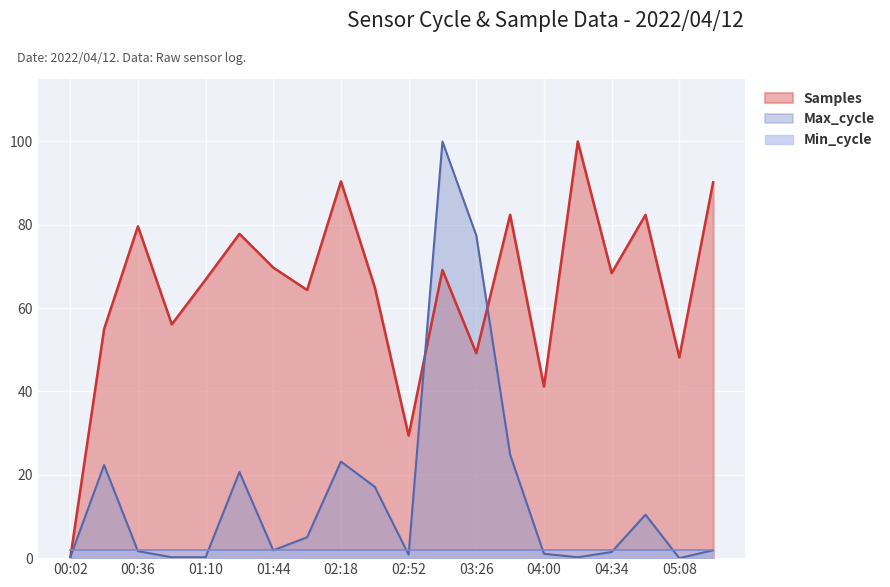

True or false: Samples has a value of 76.9 at 05:08.

False